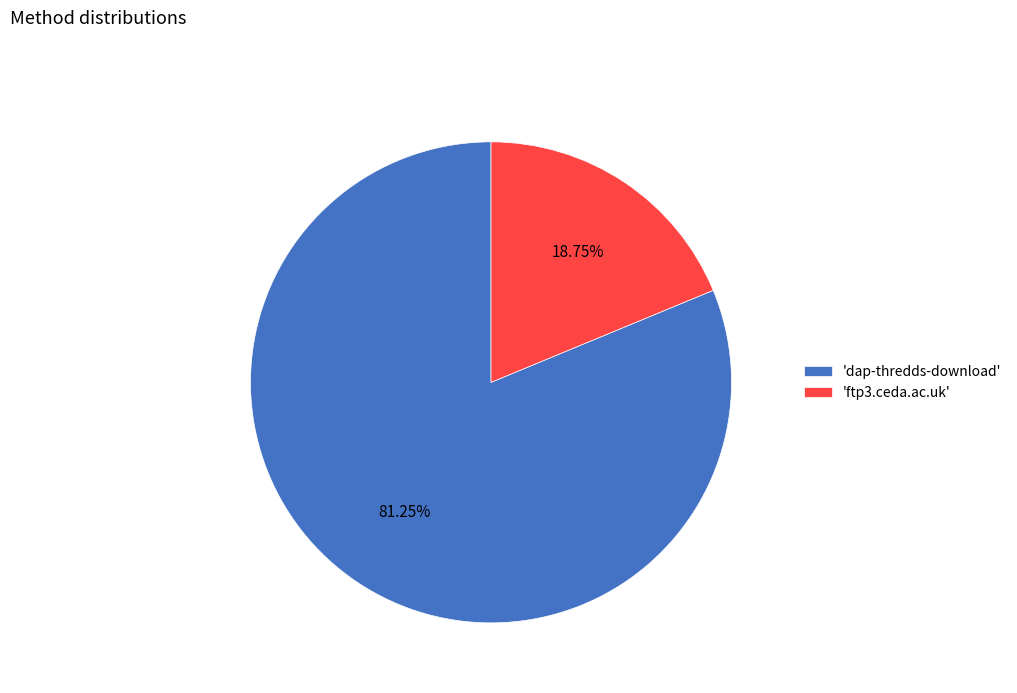

Which has a higher value, 'dap-thredds-download' or 'ftp3.ceda.ac.uk'?

'dap-thredds-download'